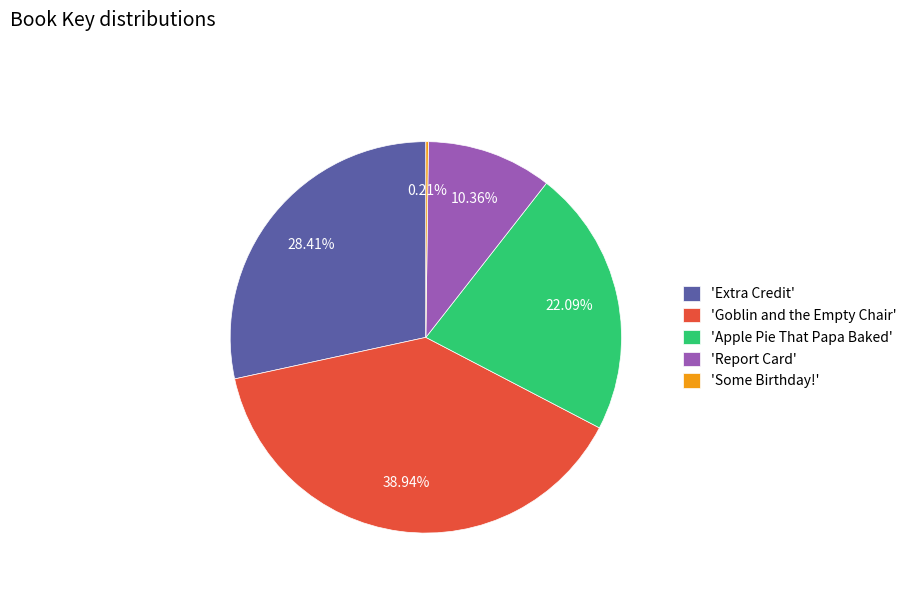

Does 'Report Card' represent more than half of the total?

No